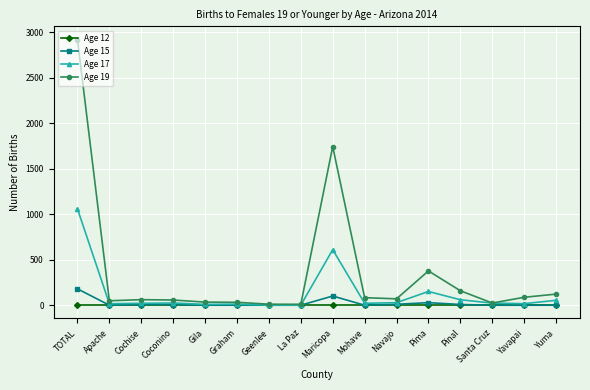

Rank the series by their maximum value, from lowest to highest.

Age 12, Age 15, Age 17, Age 19